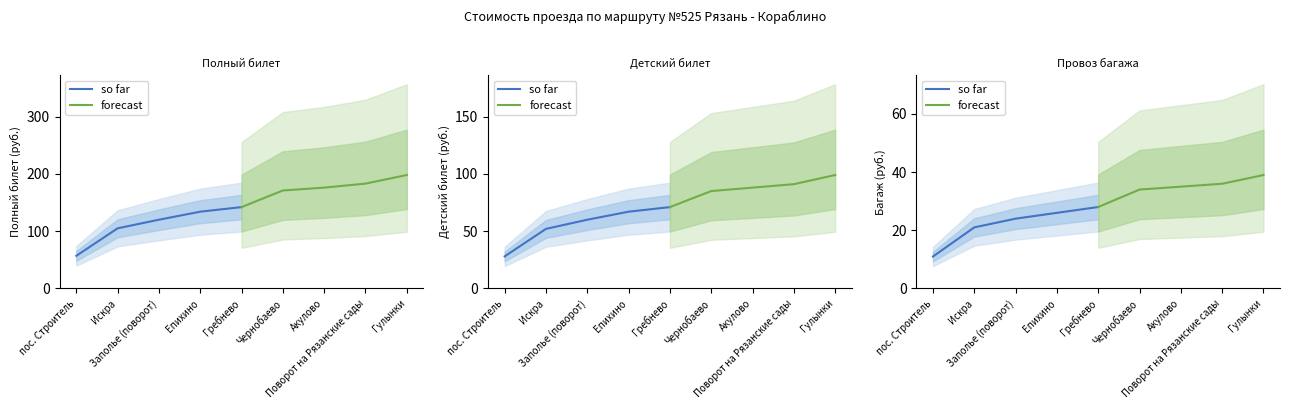

Which series has the largest range (max minus min)?

so far